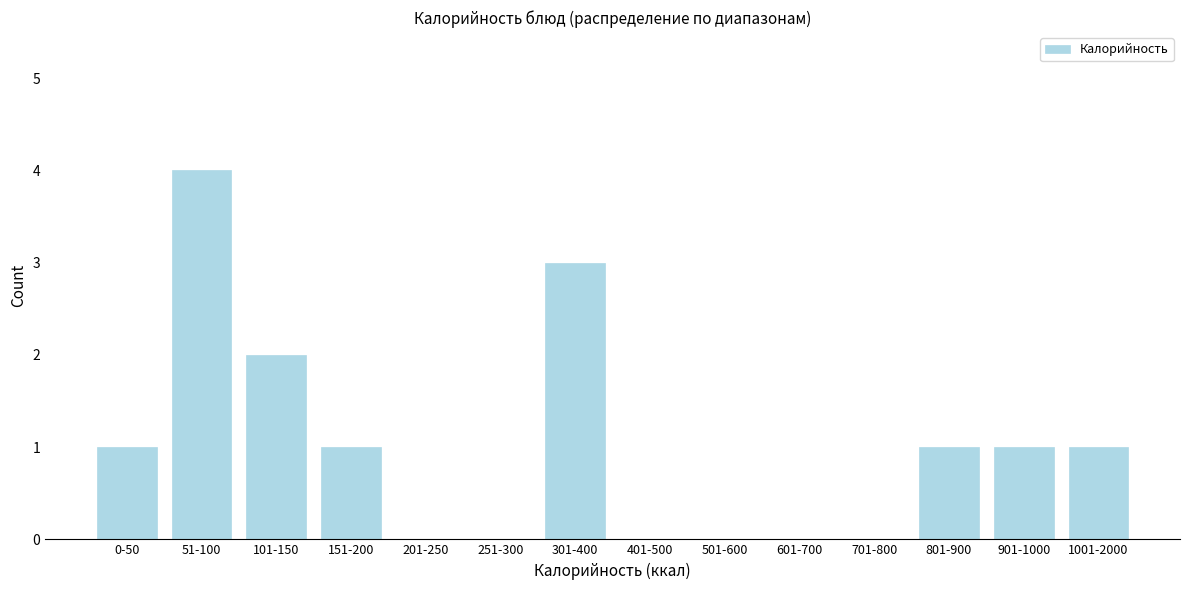

Reading right to left, transcribe all the data shown in this chart.

1001-2000=1	901-1000=1	801-900=1	701-800=0	601-700=0	501-600=0	401-500=0	301-400=3	251-300=0	201-250=0	151-200=1	101-150=2	51-100=4	0-50=1